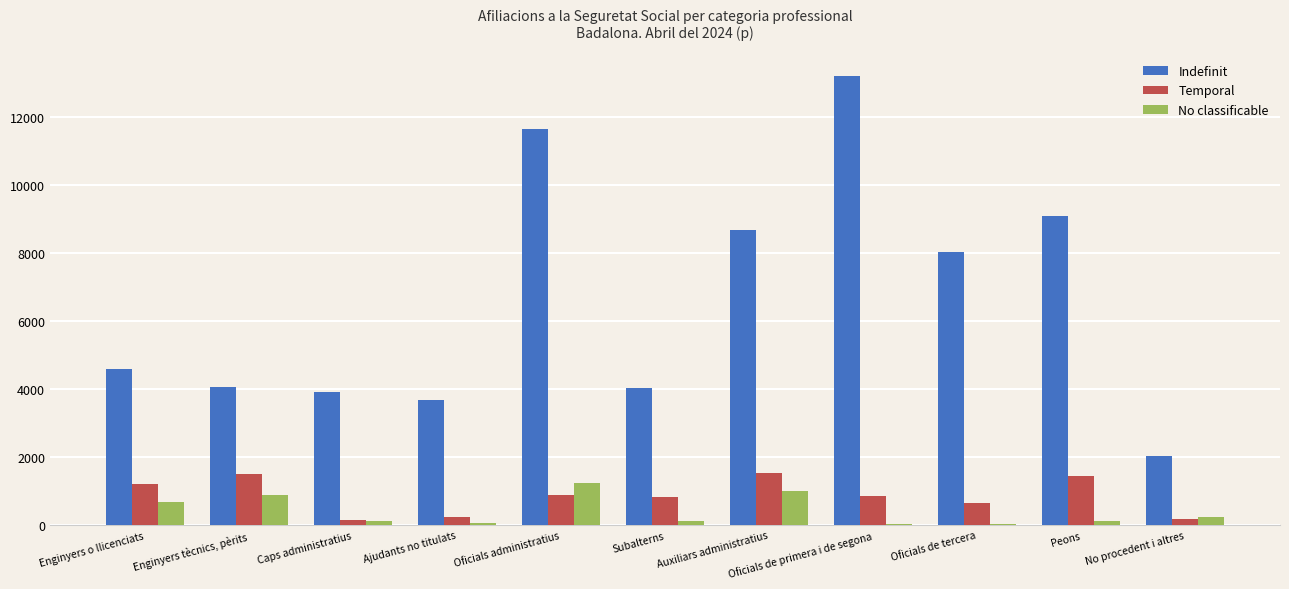

Are the bars grouped side by side (vs. stacked)?

Yes